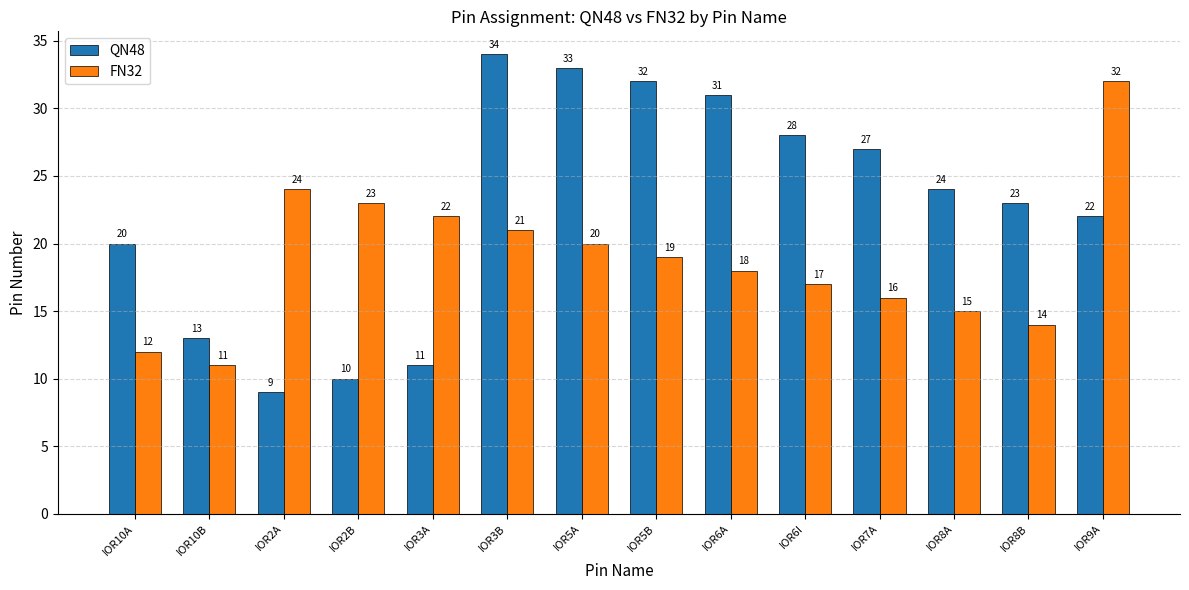

What is the difference between the highest and lowest values at IOR6I?

11